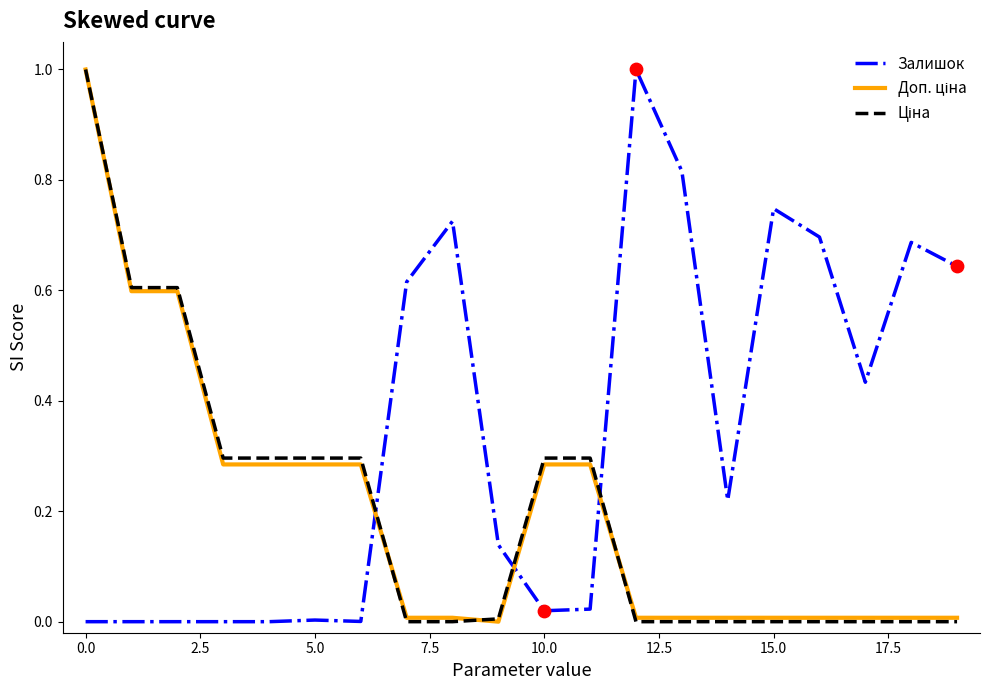

Which series has the largest total across all categories?

Залишок